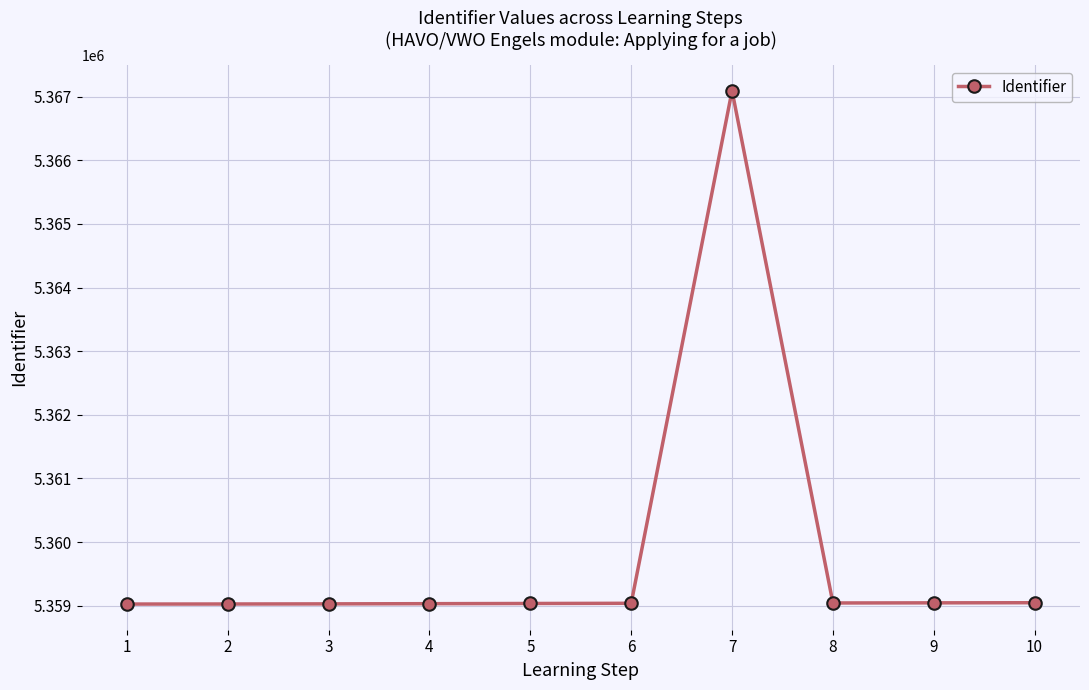

What is the minimum value shown in the chart?

5359026